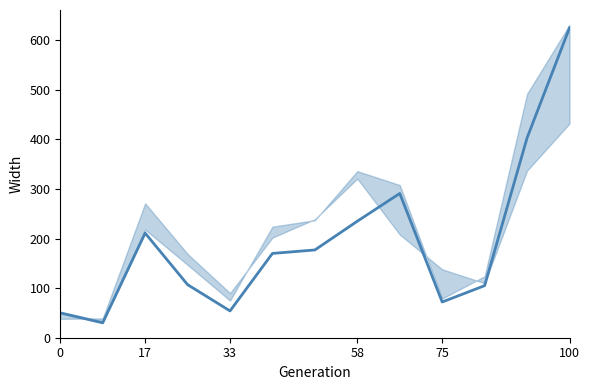

True or false: the data shows 379 at 8.

False